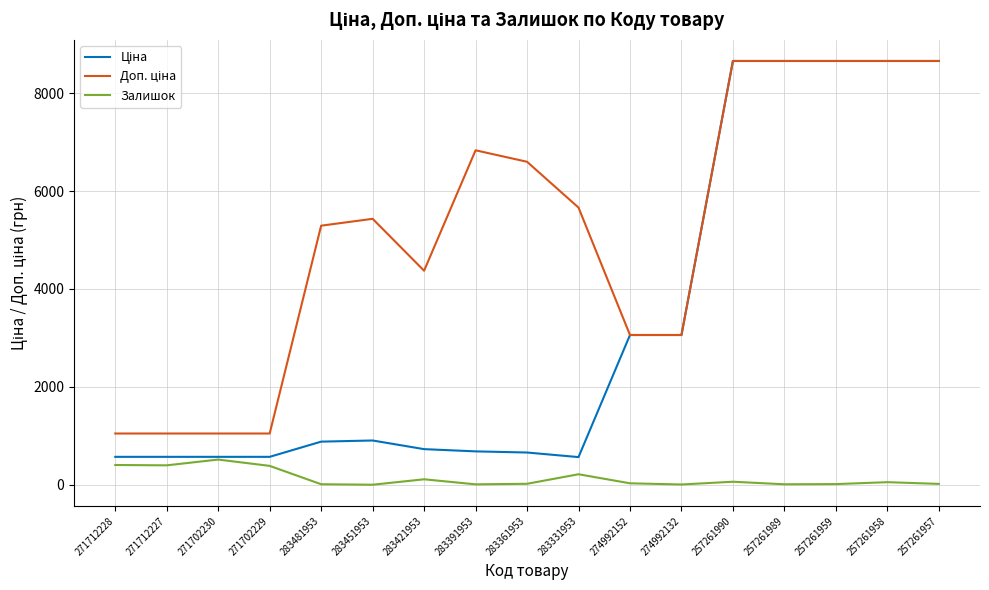

What is the lowest value of the Ціна series?

566.2